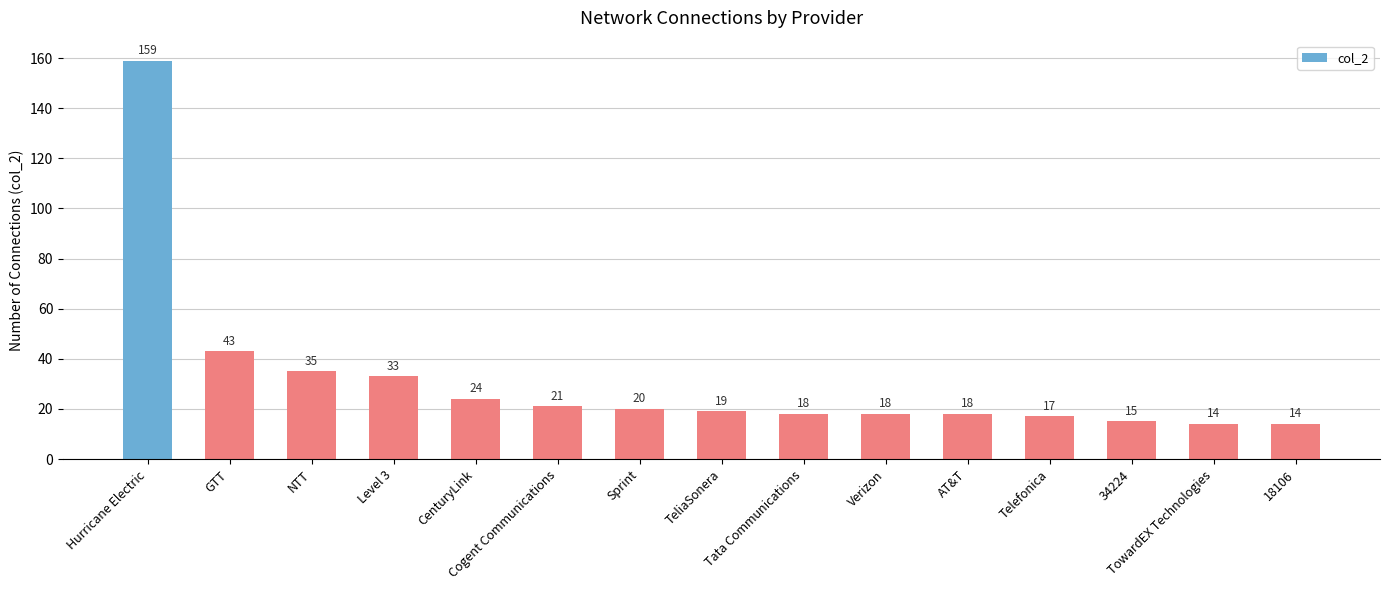

True or false: the data shows 6 at Cogent Communications.

False